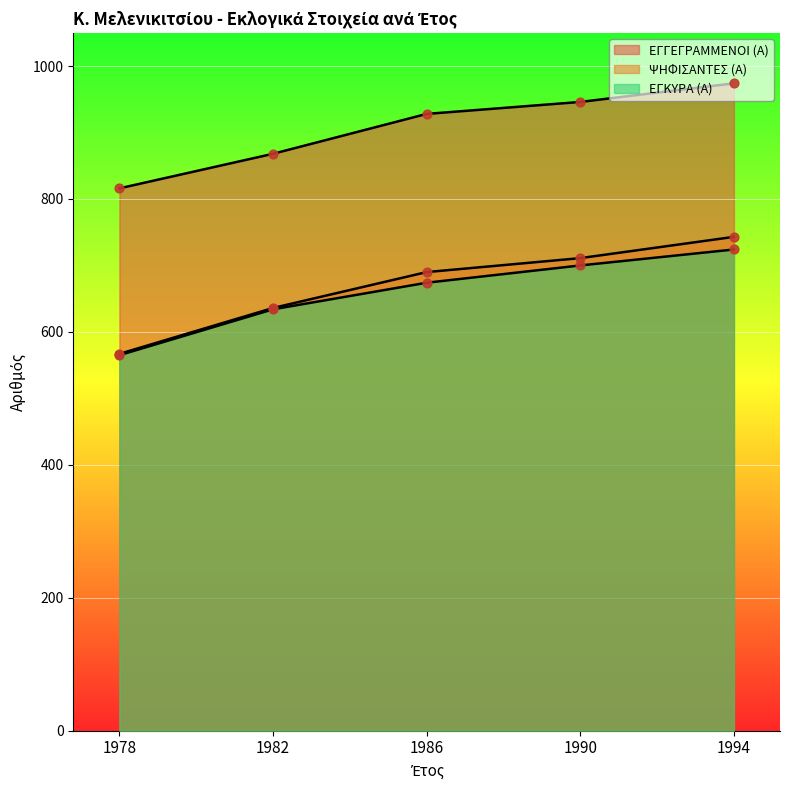

What is the total value across all series at 1990?

2357